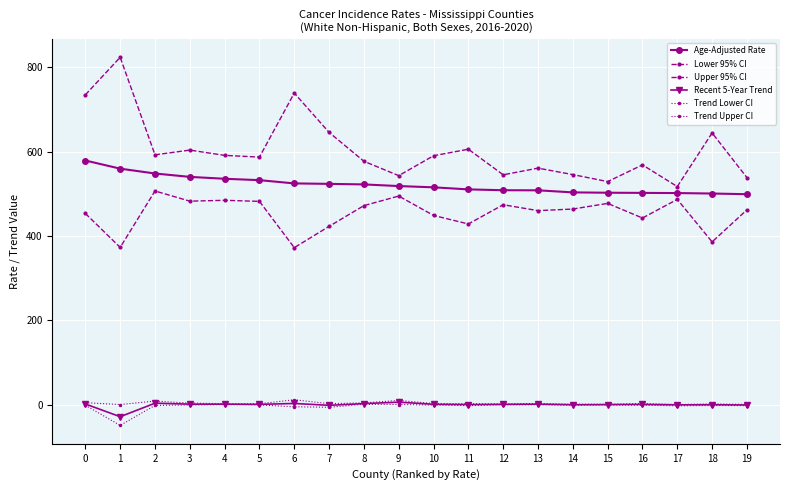

How many data points in Trend Upper CI are above 2?

13